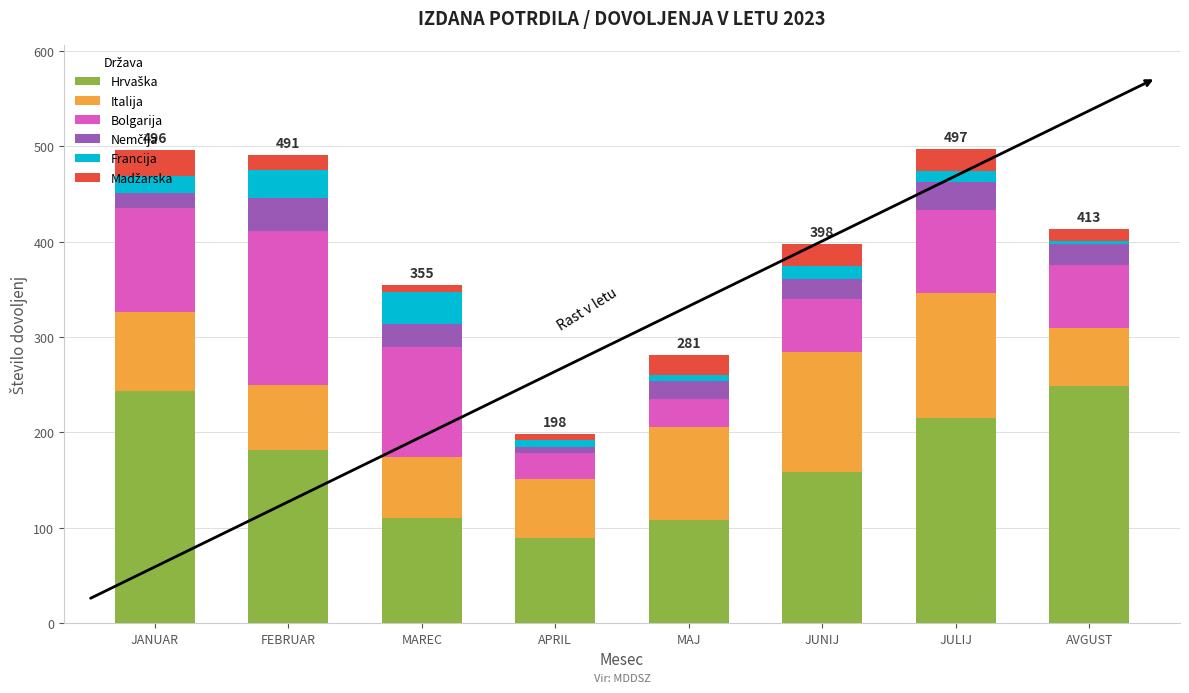

How many distinct data groups are displayed?

6